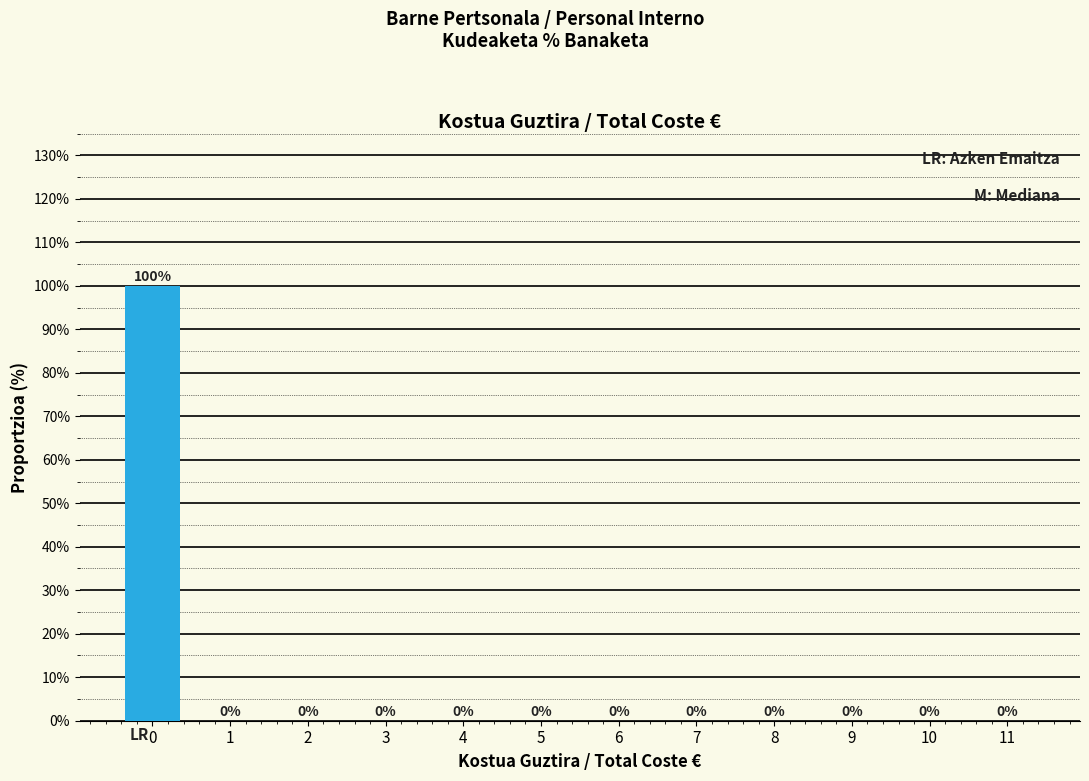

Reading right to left, list all the values displayed in this chart.

11=0	10=0	9=0	8=0	7=0	6=0	5=0	4=0	3=0	2=0	1=0	0=100